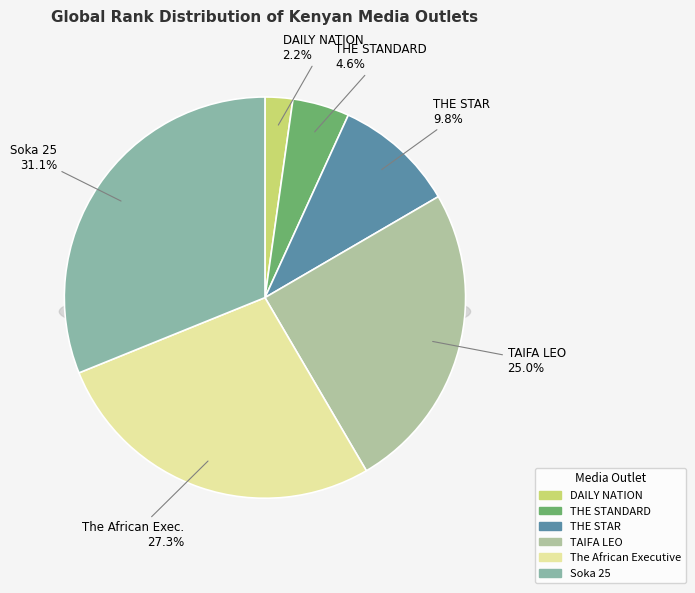

What is the change in value from THE STAR to Soka 25?

+3294